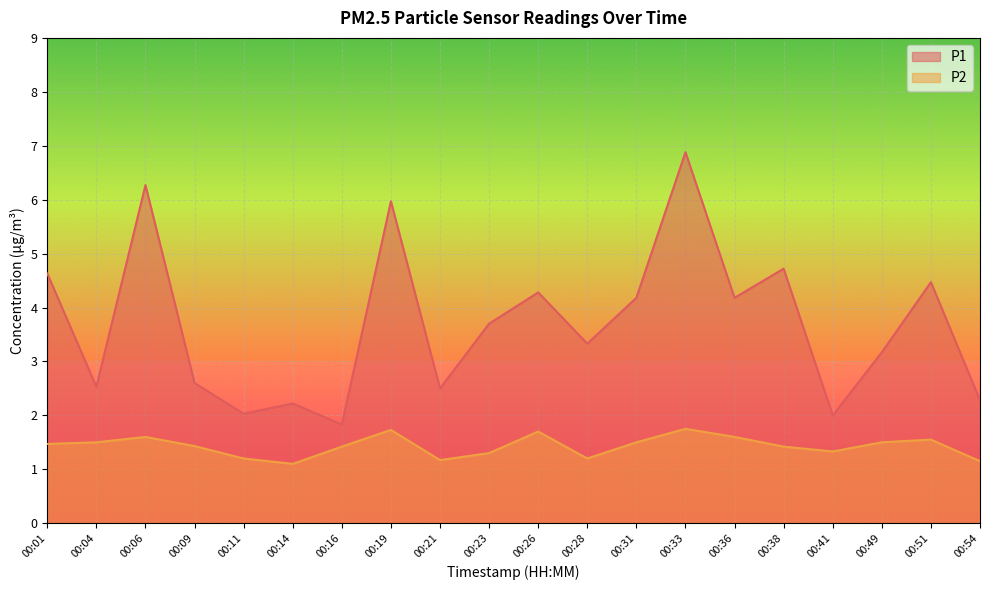

True or false: P1 and P2 intersect in this chart.

False